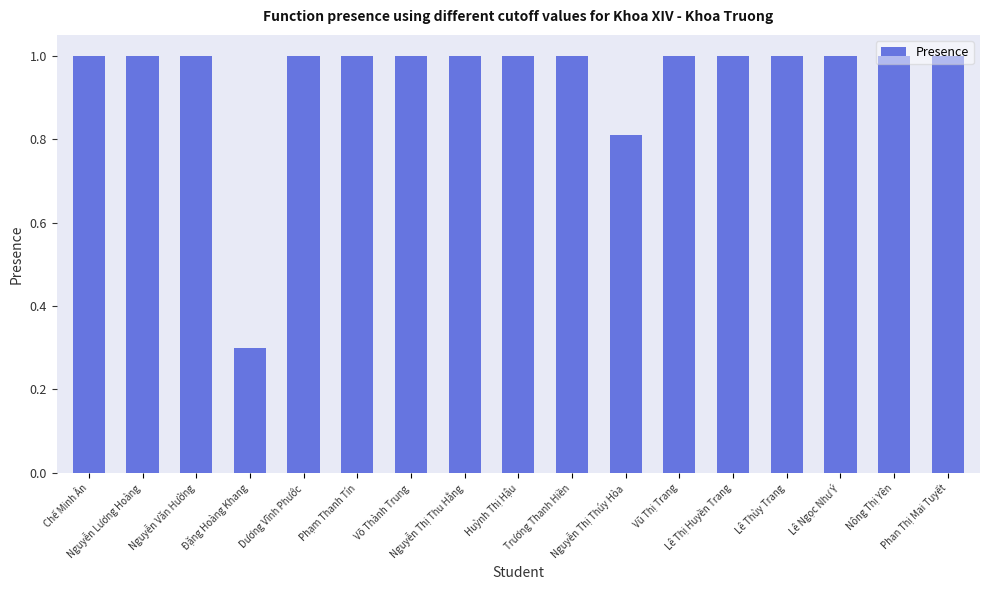

What is the value of the 2nd bar from the left?

1.0